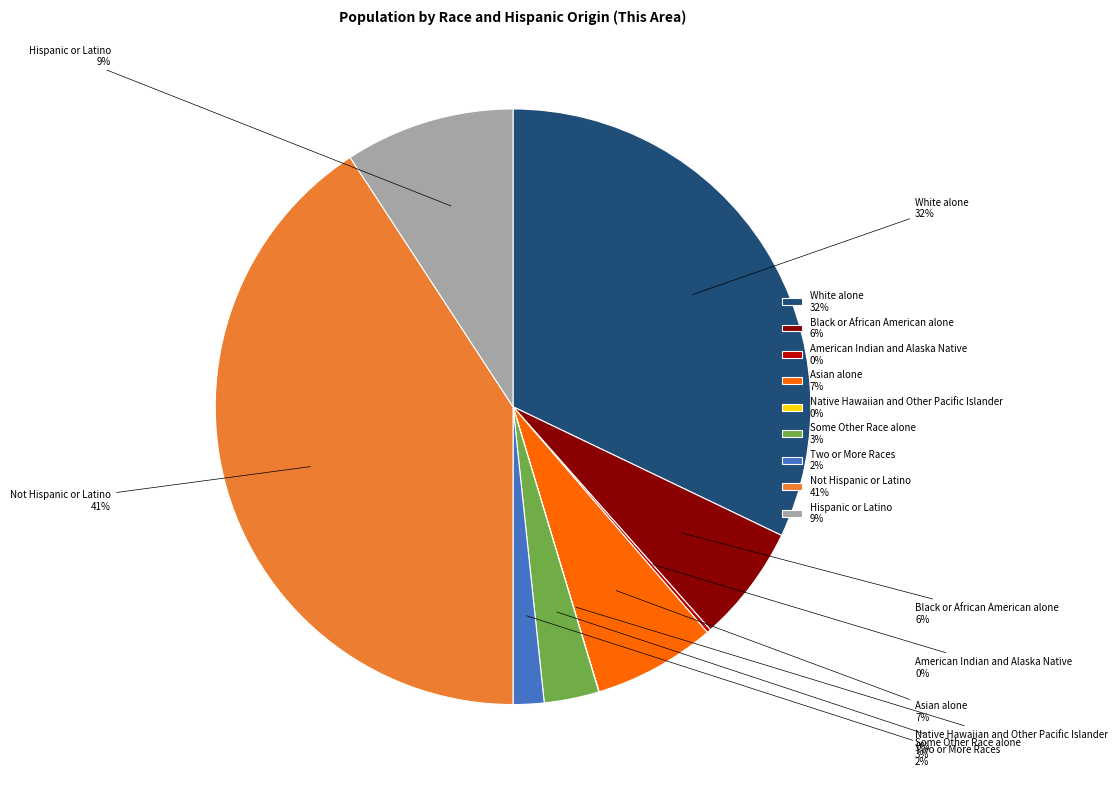

Is the sum of Black or African American alone and Hispanic or Latino greater than half?

No